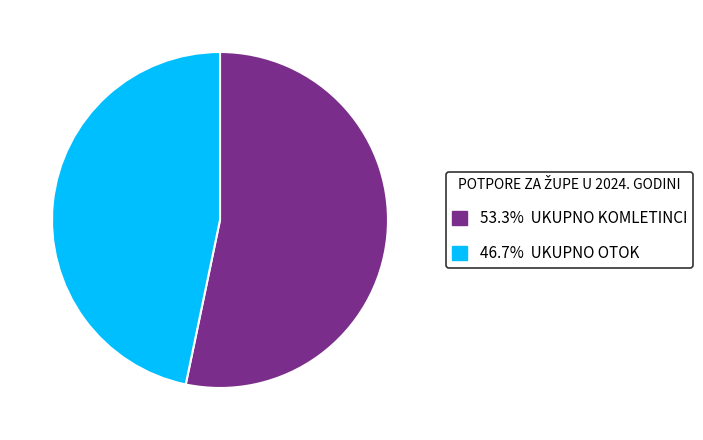

Is there any slice that represents more than half of the pie?

Yes